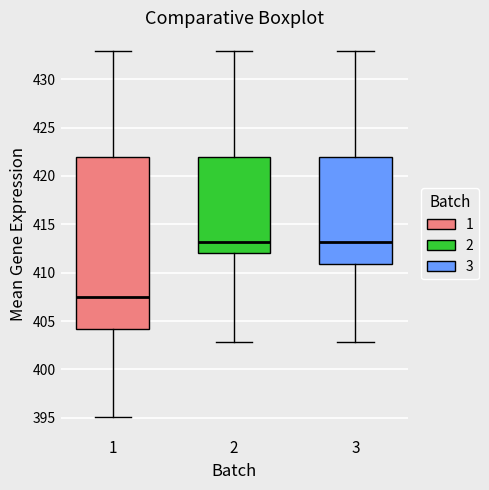

Which box's median line is the lowest?

1